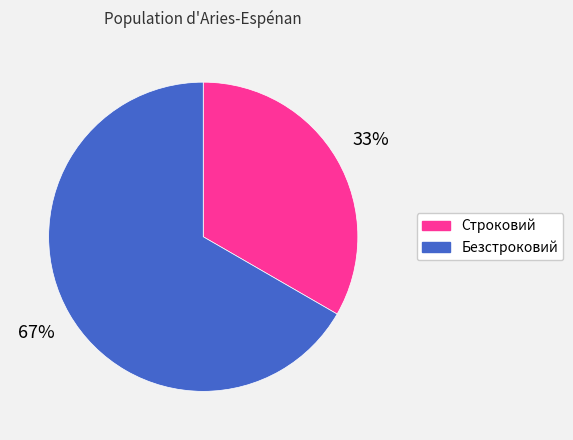

Is there any slice that represents more than half of the pie?

Yes